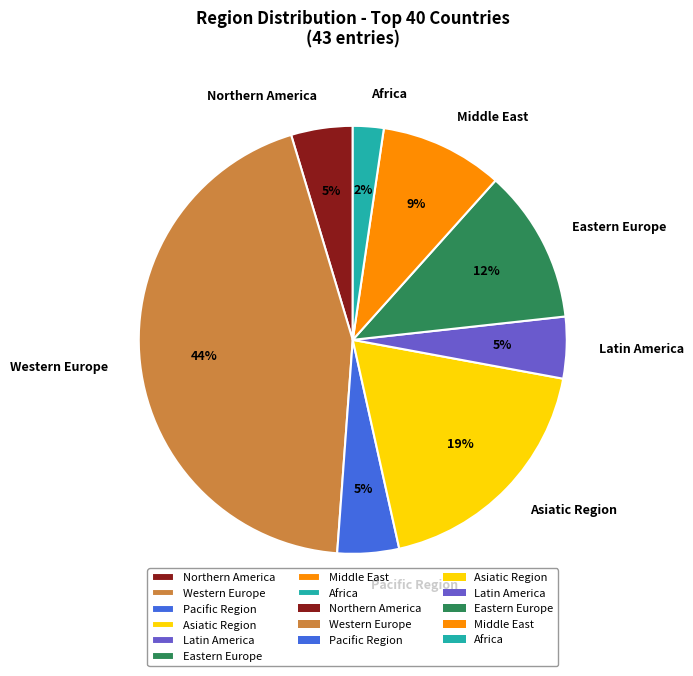

The Pacific Region slice represents 5% of the pie. True or false?

True